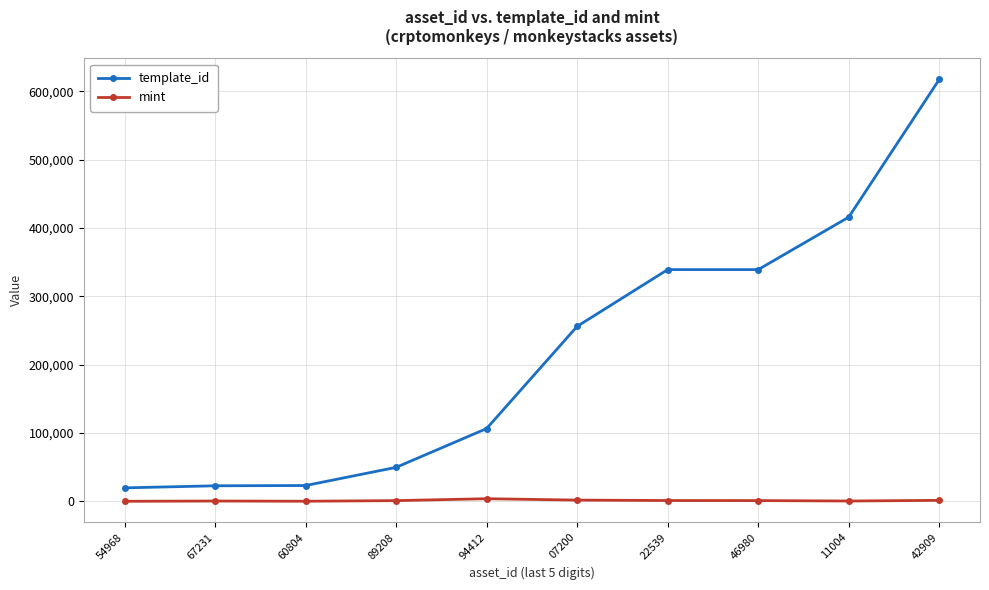

Is the value of template_id at 11004 greater than the value of mint at 46980?

Yes